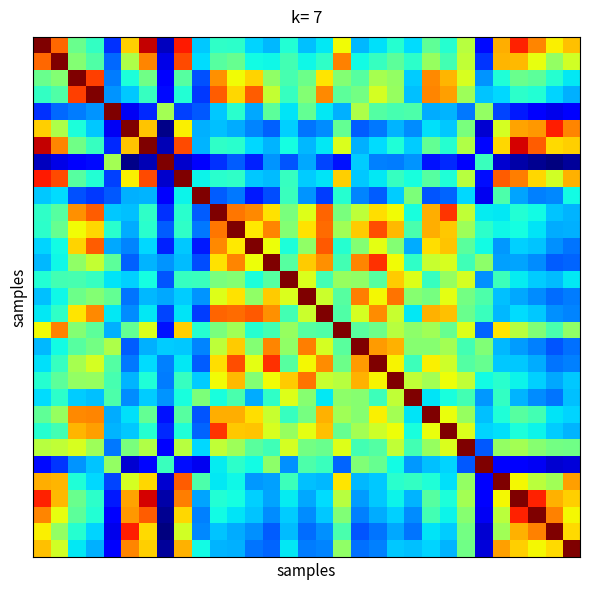

Count the number of categories in the chart.

31